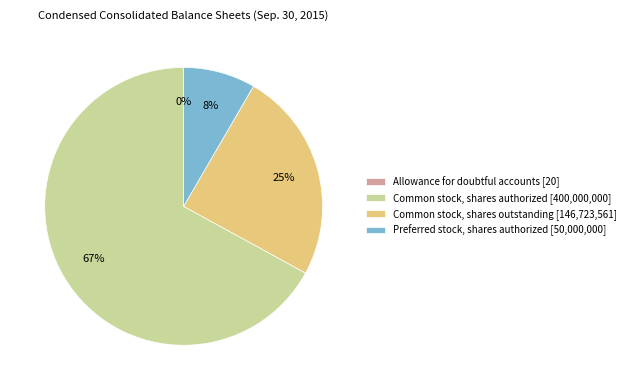

Is it true that Common stock, shares authorized [400,000,000] is 54% of the pie?

False